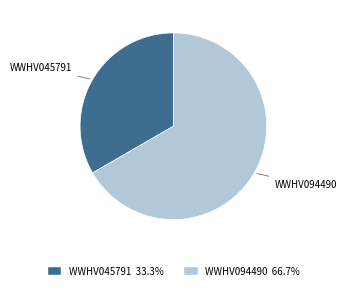

Which slice is the smallest?

WWHV045791